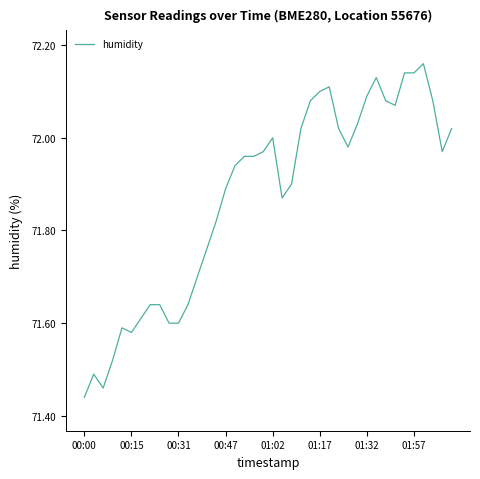

What is the difference between the maximum and minimum values?

0.7